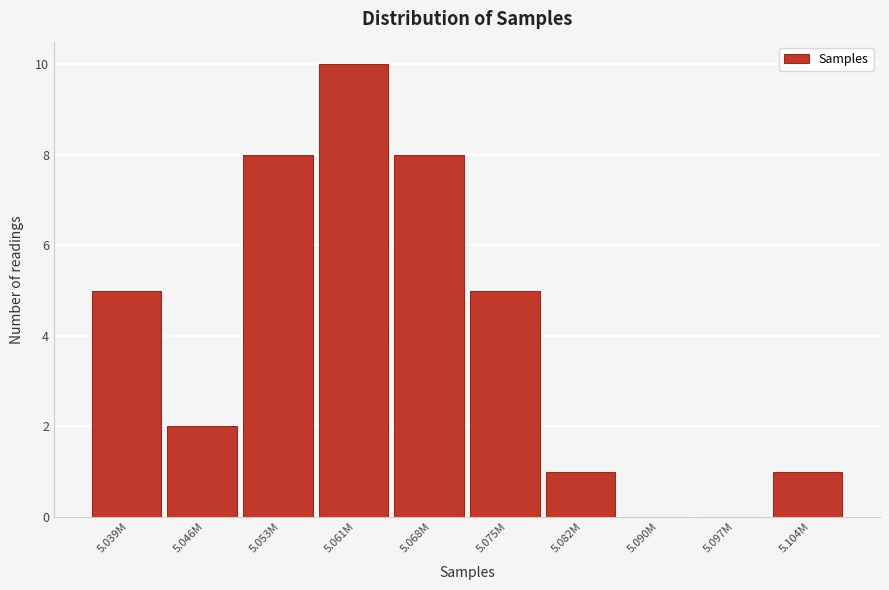

Reading right to left, extract all data points from this chart.

5.104M=1	5.097M=0	5.090M=0	5.082M=1	5.075M=5	5.068M=8	5.061M=10	5.053M=8	5.046M=2	5.039M=5